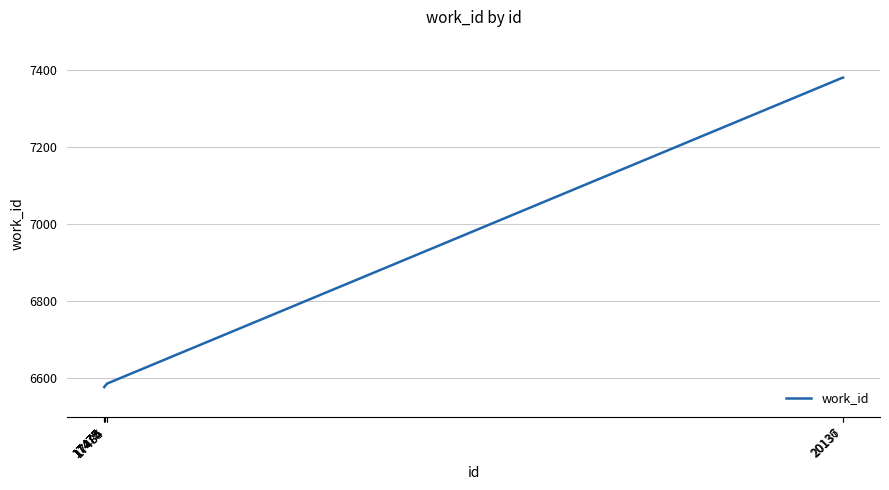

What is the ratio of the value at 17484 to the value at 20137?

0.9